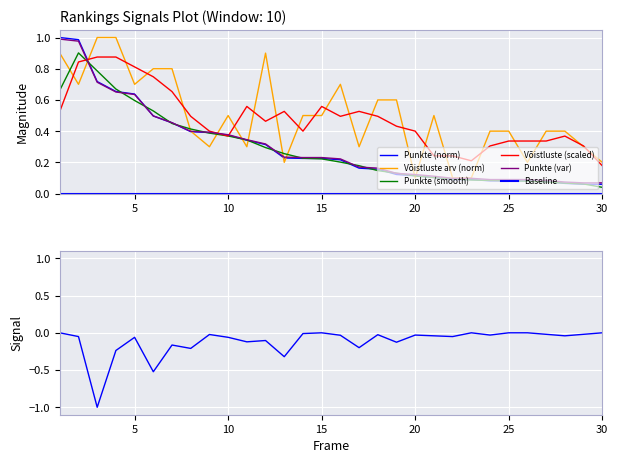

What is the sum of the Punkte values at 7 and 6?

1.0